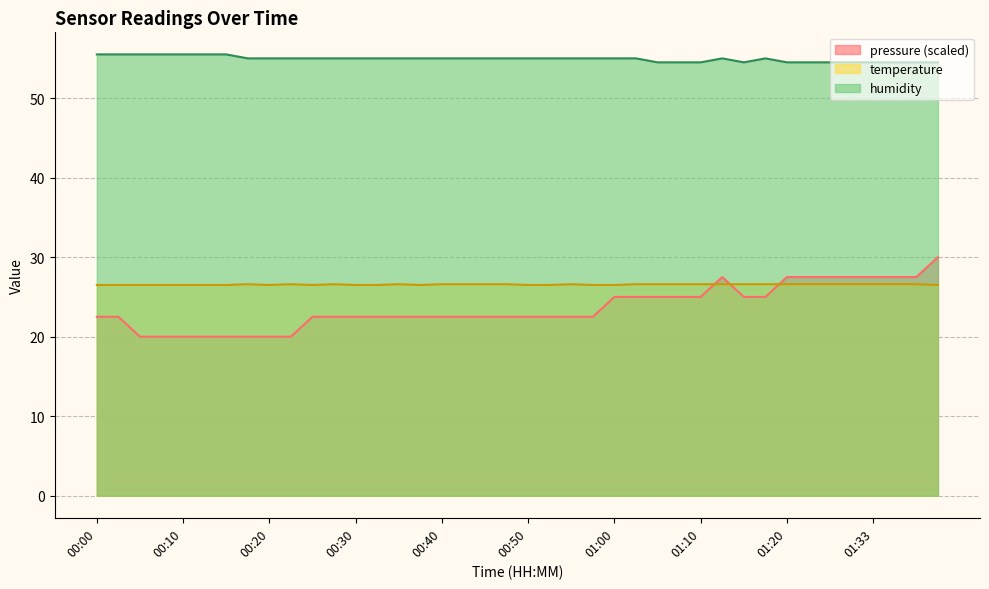

True or false: temperature has a value of 15.7 at 01:23.

False